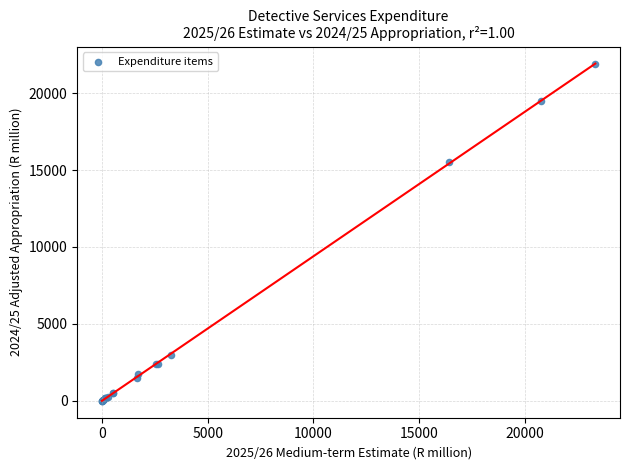

What Y value in the scatter plot is closest to 10941?

15499.1